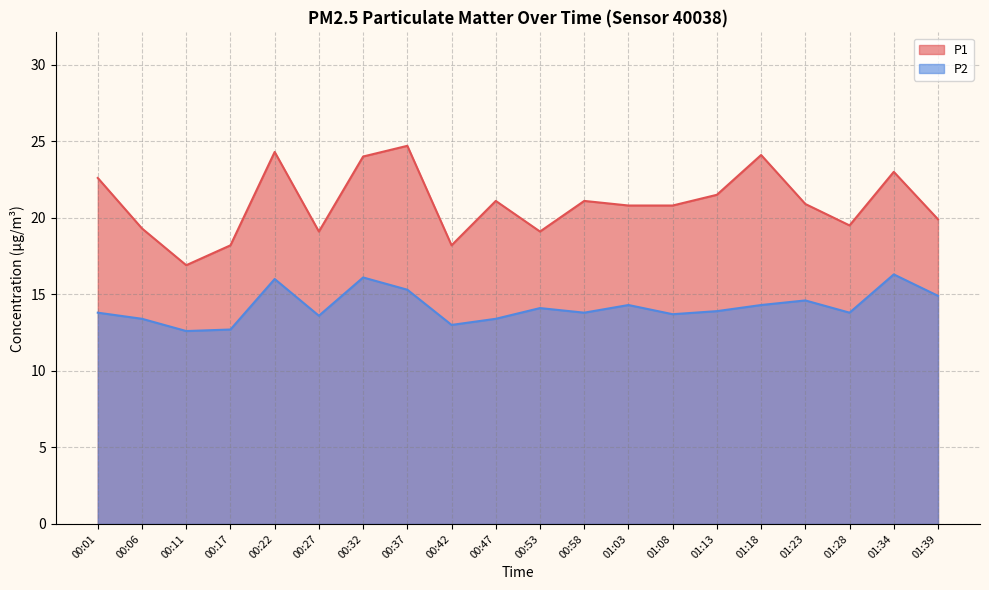

What is the difference between the second highest and minimum values in the P1 series?

7.4